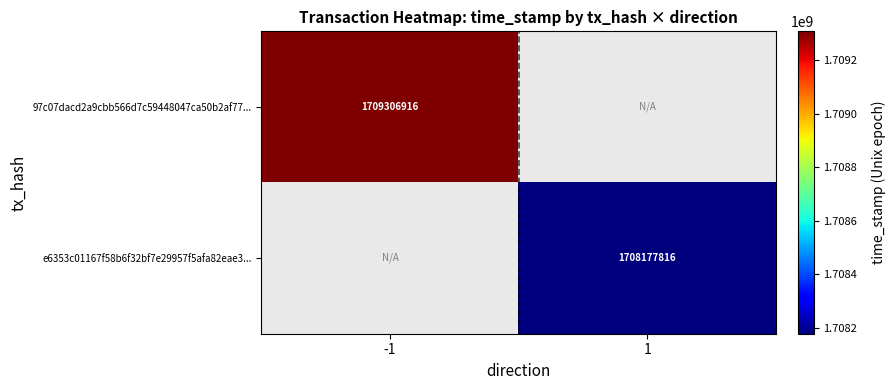

The value of 97c07dacd2a9cbb566d7c59448047ca50b2af77... at -1 is 2465676467. True or false?

False